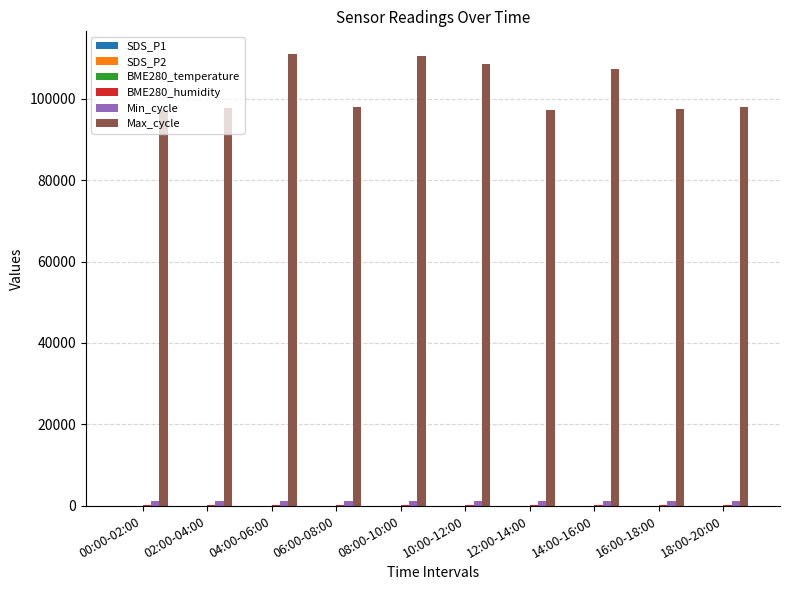

The Min_cycle series shows 1253.0 at 12:00-14:00. True or false?

True